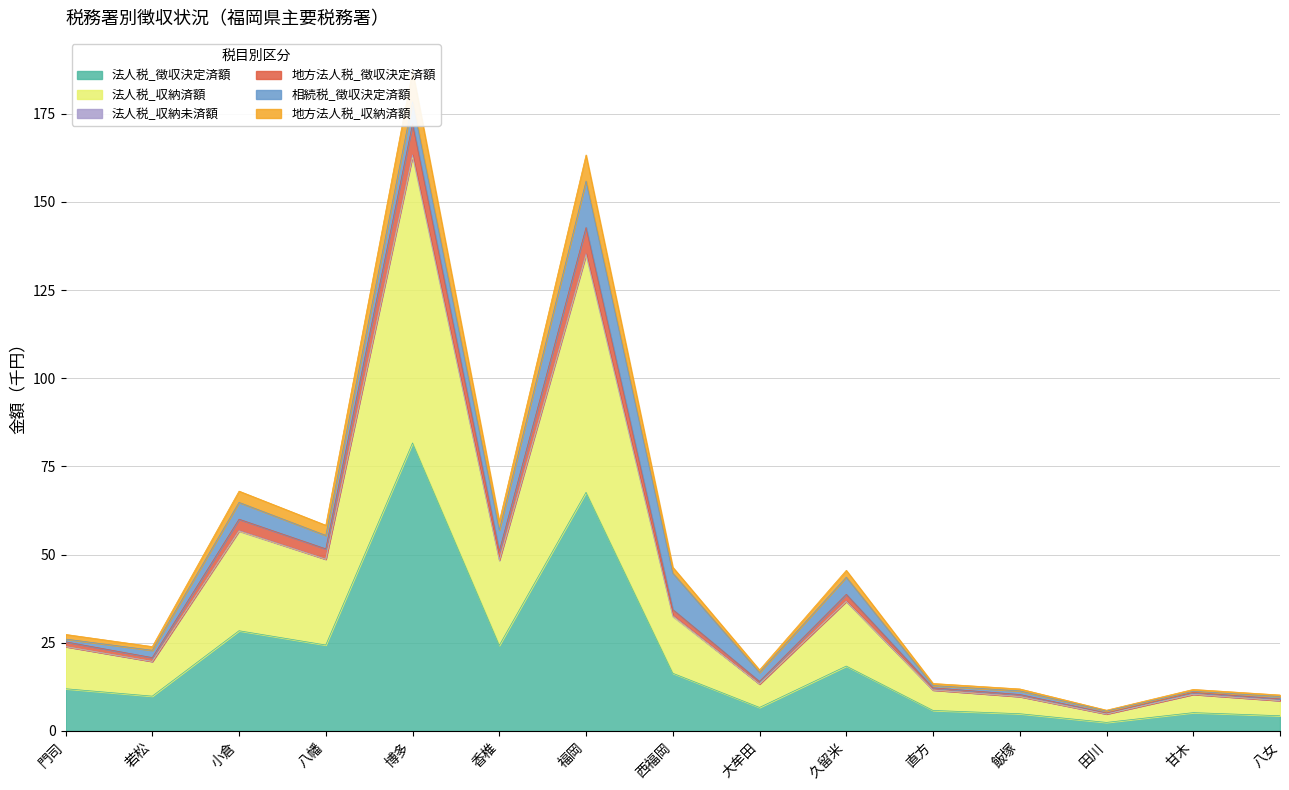

Where is 法人税_徴収決定済額 nearest to the value 42?

小倉